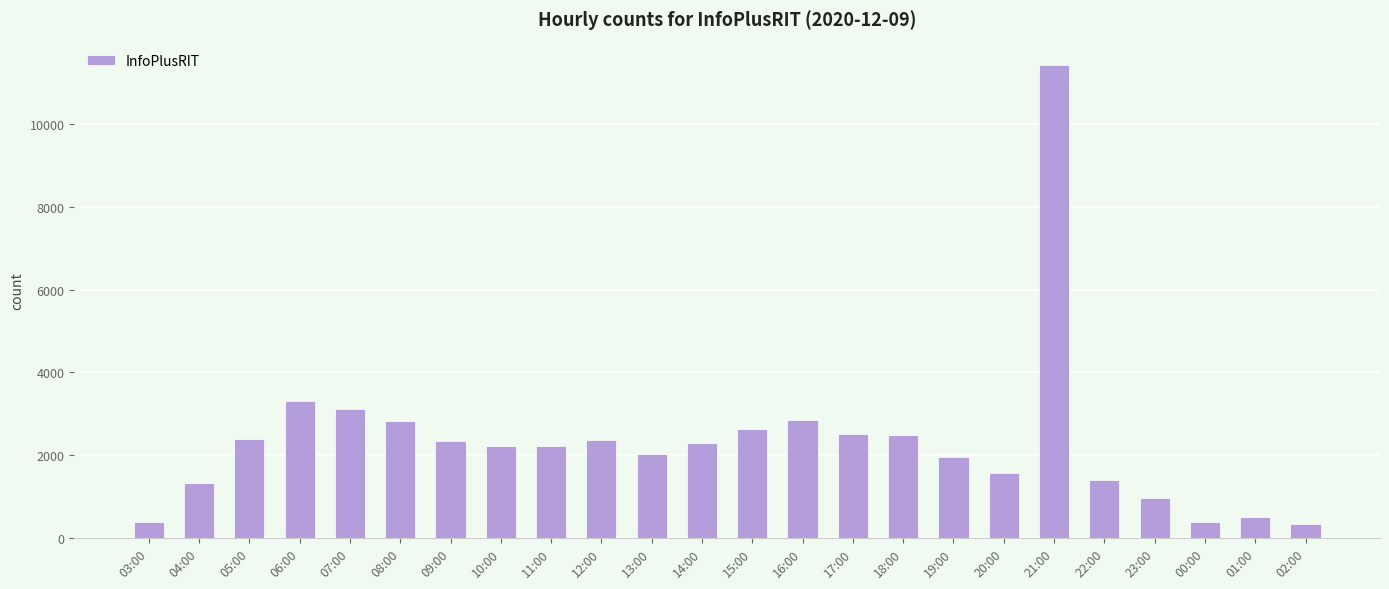

Which category has the highest value across all series?

21:00